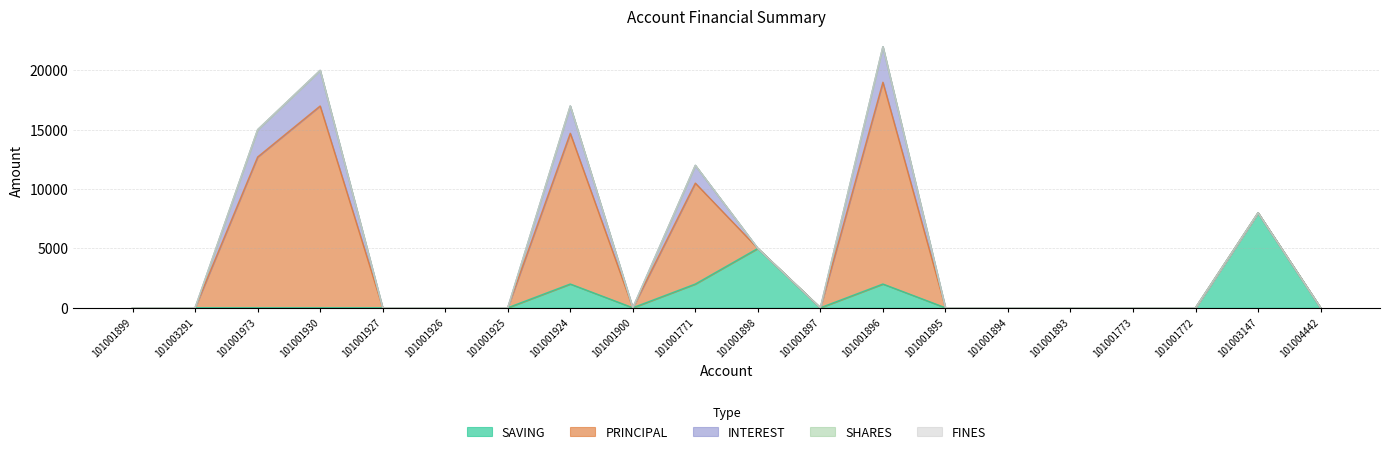

Which series has the widest spread of values?

PRINCIPAL